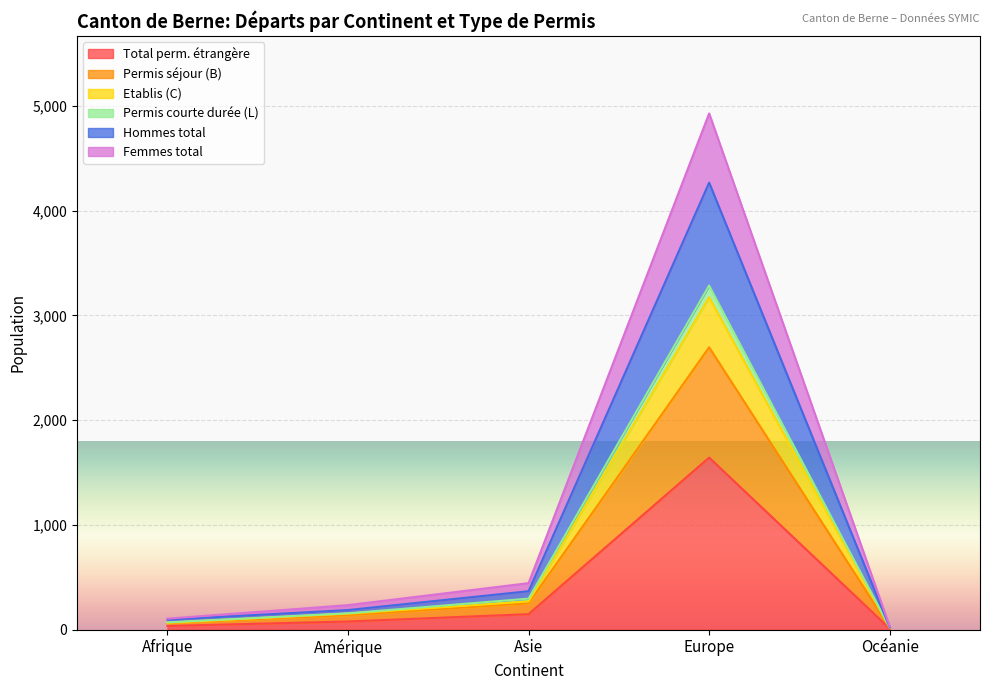

What are all the series names shown in the legend?

Total perm. étrangère, Permis séjour (B), Etablis (C), Permis courte durée (L), Hommes total, Femmes total